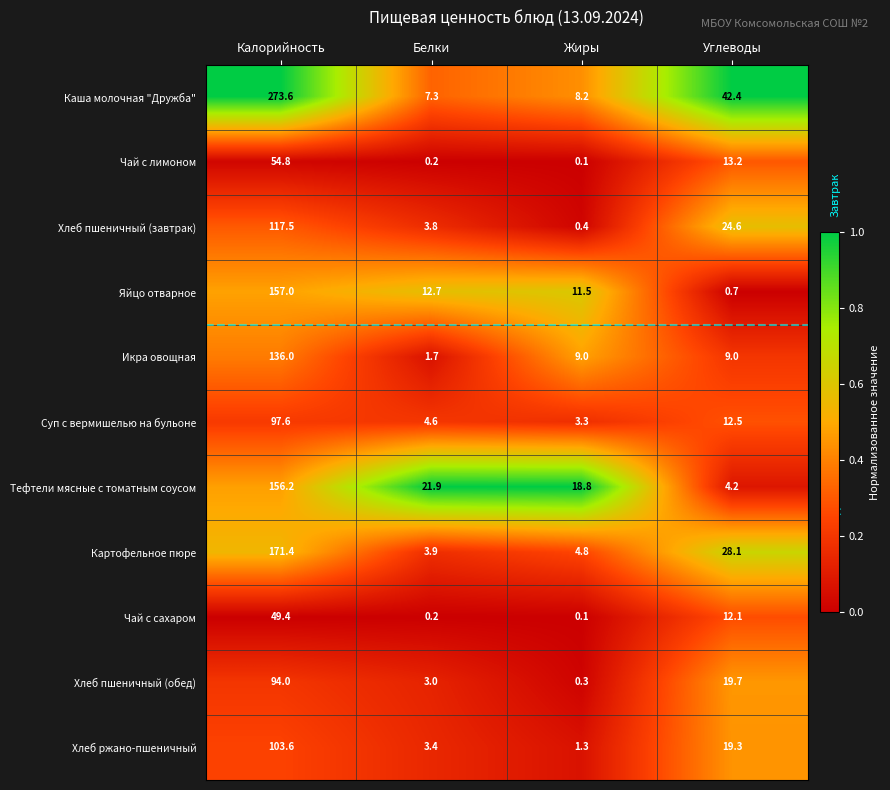

What is the spread (max minus min) of values at Углеводы?

41.7